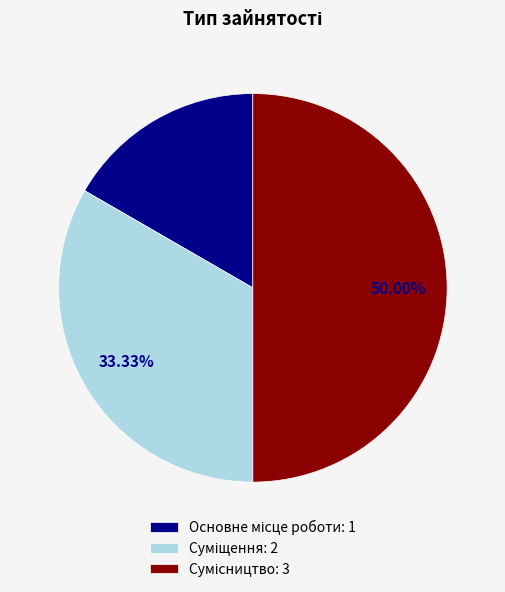

Count the number of slices in the pie.

3